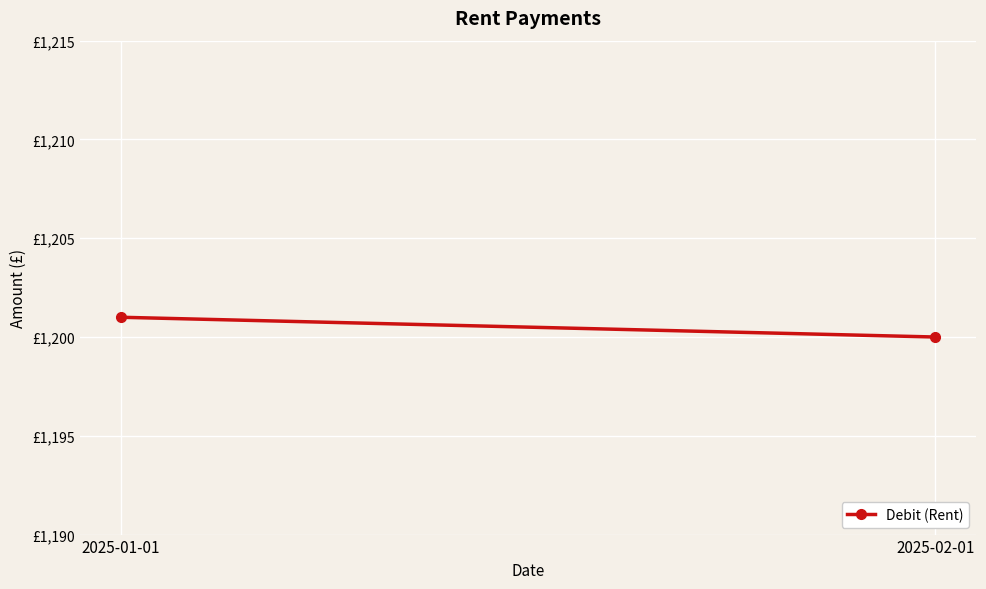

How many lines are shown in the chart?

1